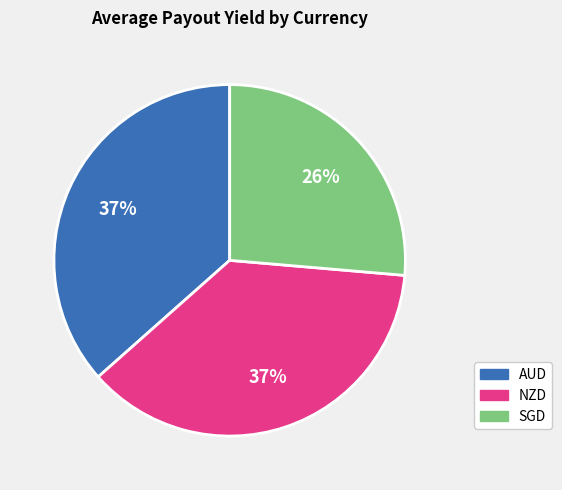

Count the number of slices in the pie.

3